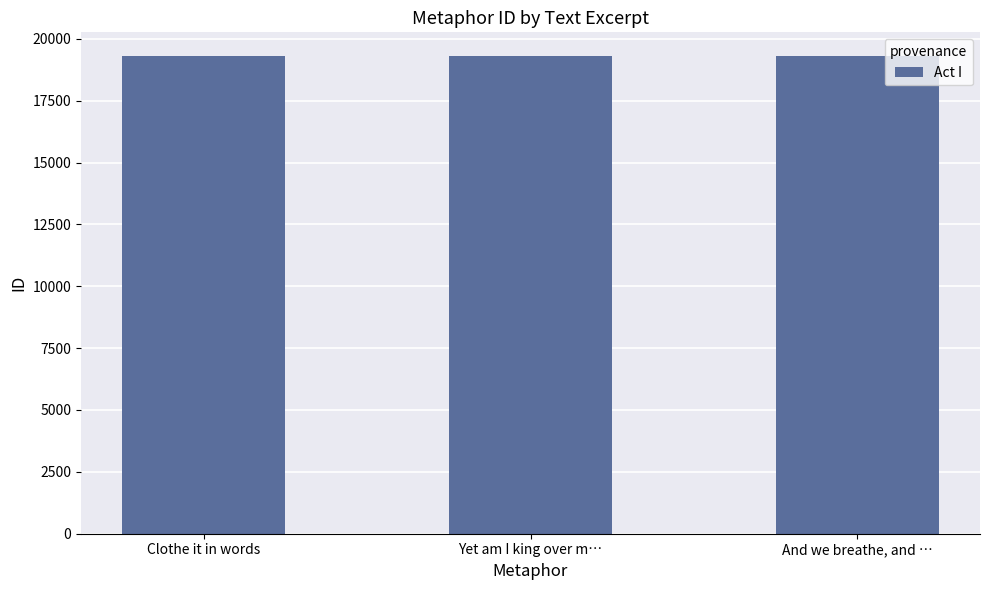

Approximately how many times larger is the value at Clothe it in words compared to Yet am I king over m…?

1.0